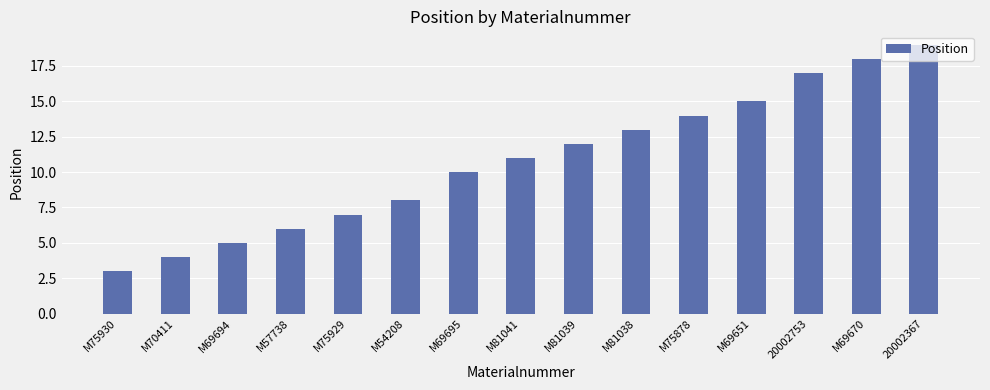

Which label corresponds to the smallest value in the chart?

M75930